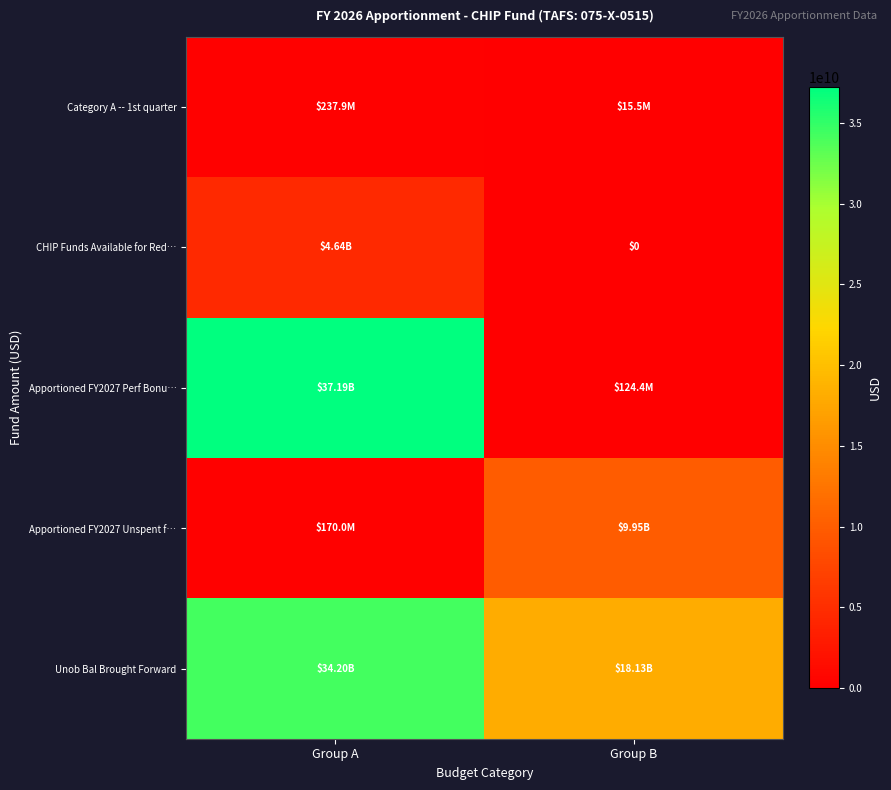

What is the difference between the maximum and minimum values in the Apportioned FY2027 Unspent f… series?

9781359780